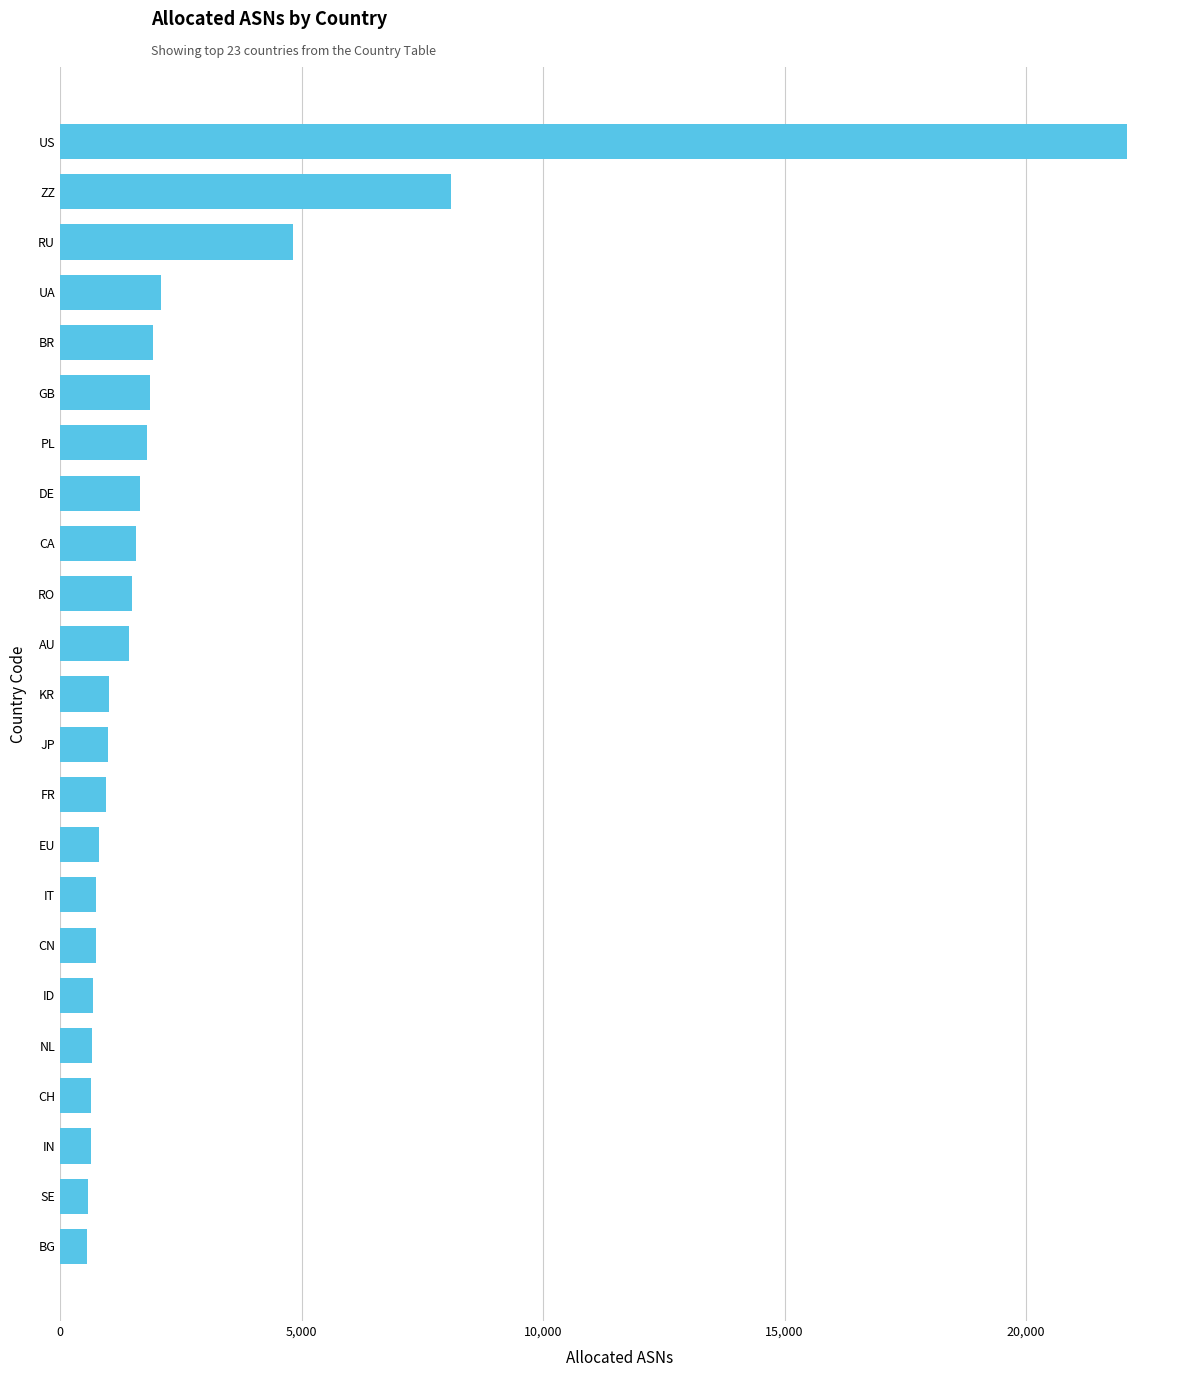

Which has a higher value, RU or IN?

RU